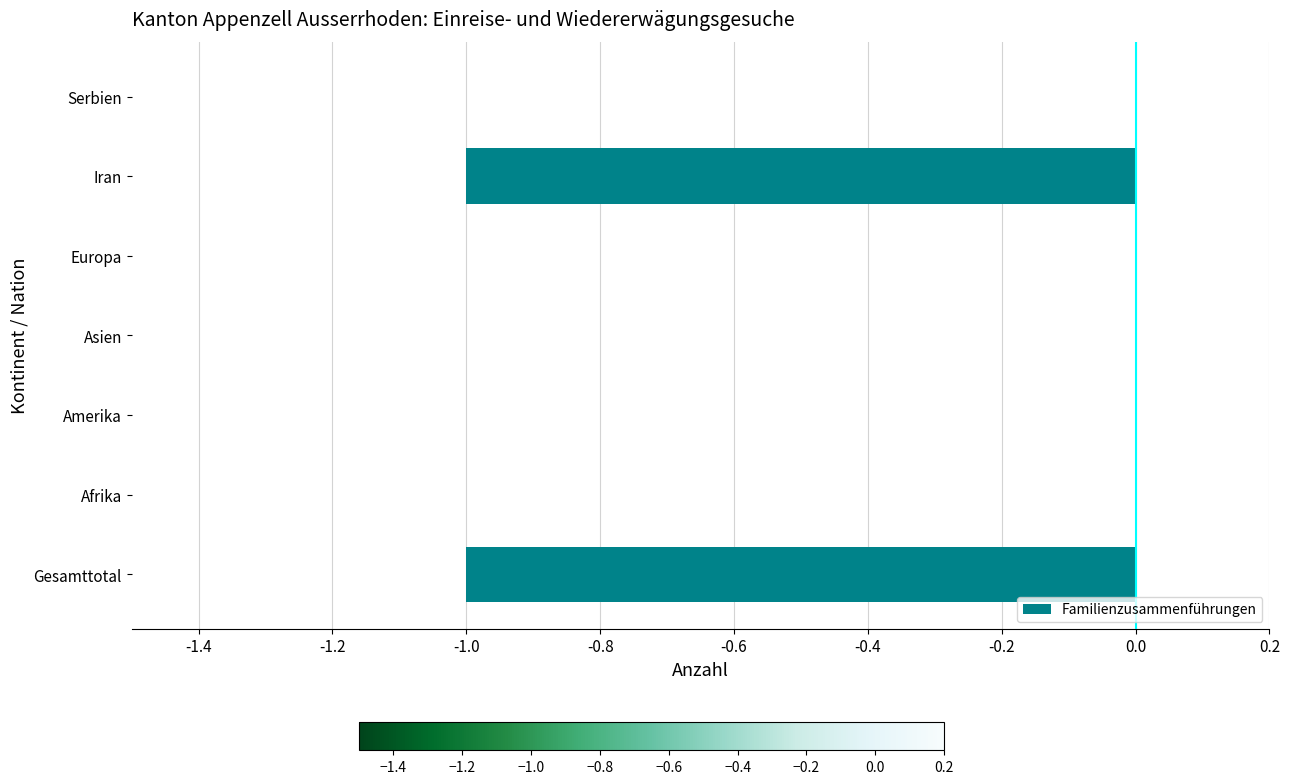

Reading bottom to top, what are all the values shown in this chart?

Gesamttotal=-1	Afrika=0	Amerika=0	Asien=0	Europa=0	Iran=-1	Serbien=0